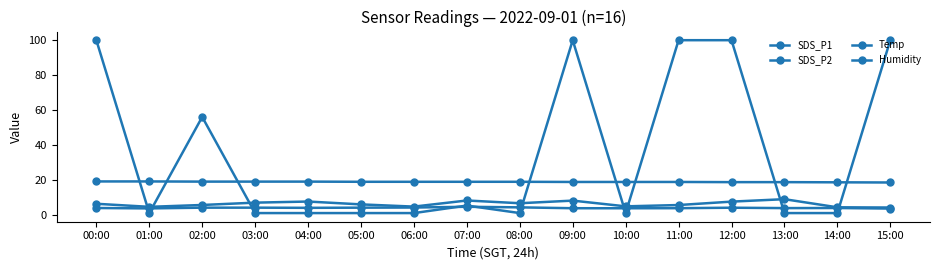

Which series has the largest total across all categories?

Humidity